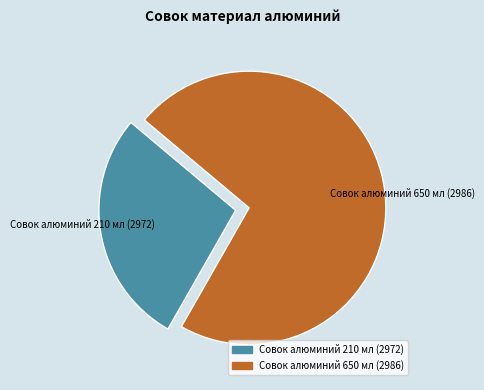

What is the smallest slice in the pie chart?

Совок алюминий 210 мл (2972)